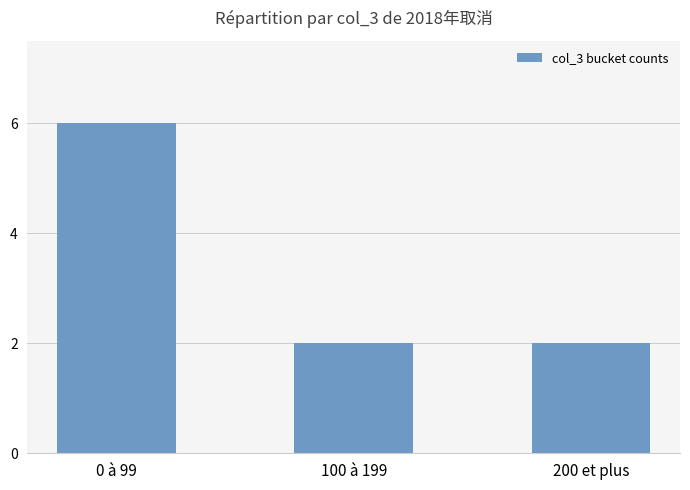

Which label corresponds to the largest value in the chart?

0 à 99